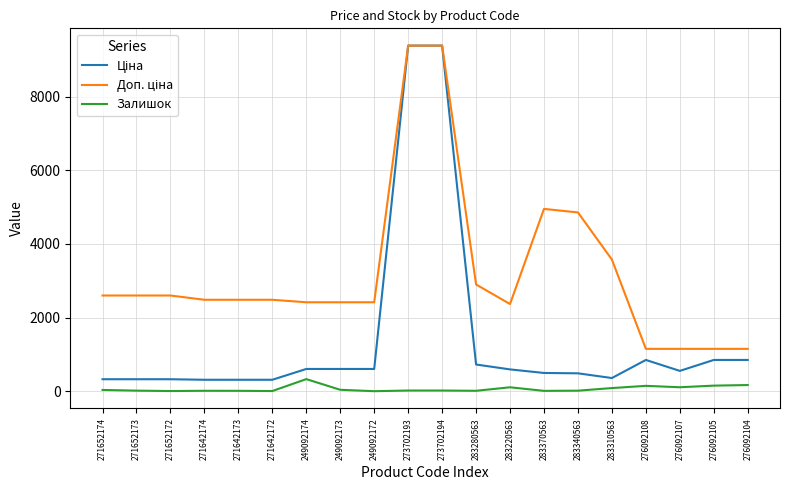

What is the greatest value displayed?

9384.0